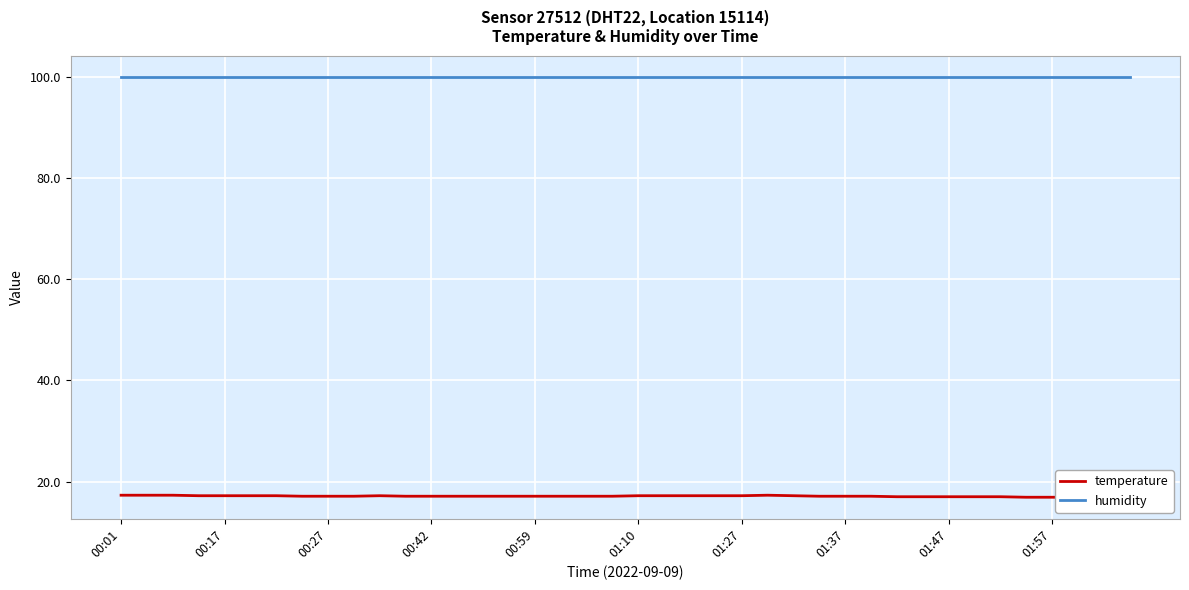

What is the value of the temperature point at the 36th from the left?

16.9